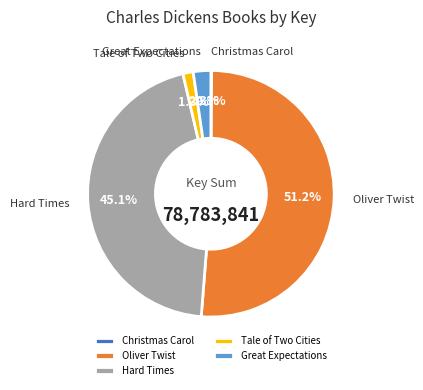

What is the majority slice?

Oliver Twist